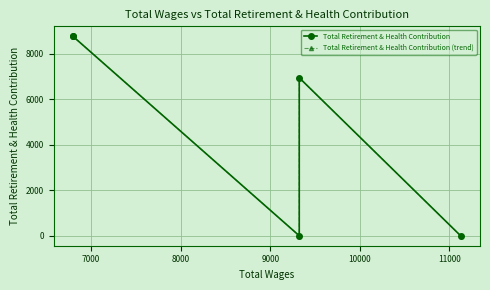

True or false: Total Retirement & Health Contribution (trend) and Total Retirement & Health Contribution cross at least once.

False